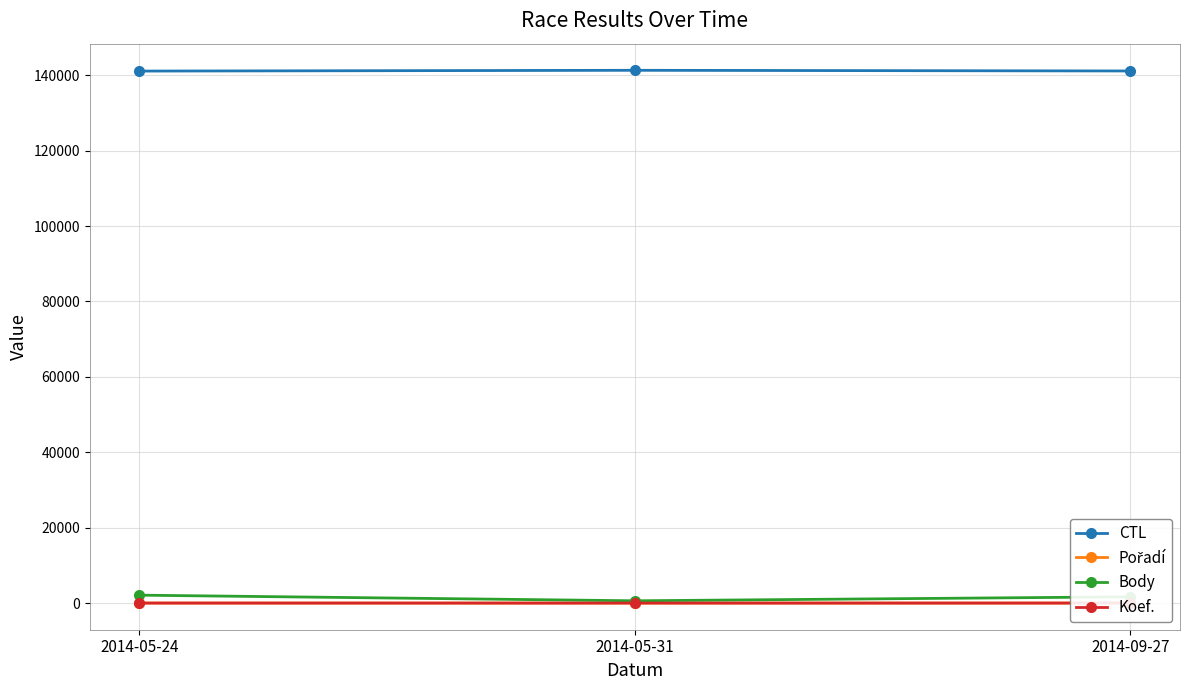

What is the sum of all Pořadí values?

22